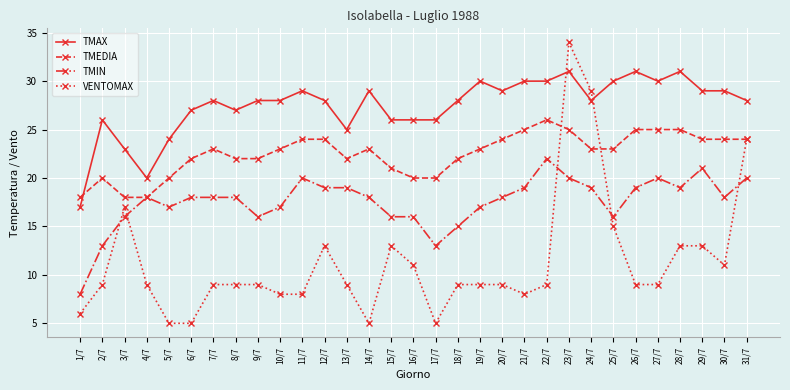

What is the difference between the second highest and minimum values in the TMIN series?

13